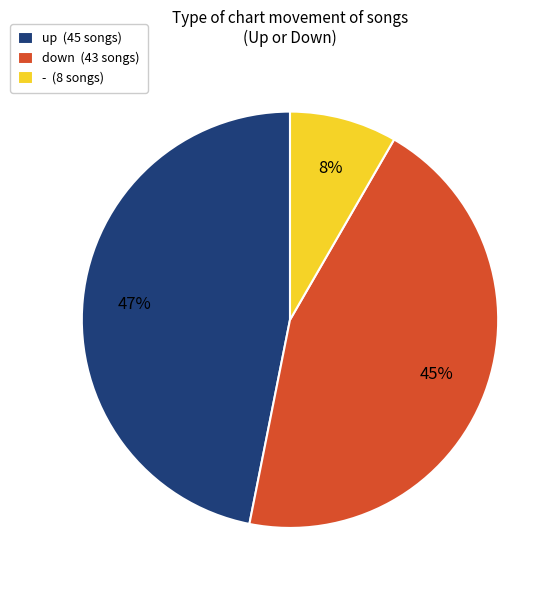

Do down (43 songs) and up (45 songs) together represent more than half of the pie?

Yes